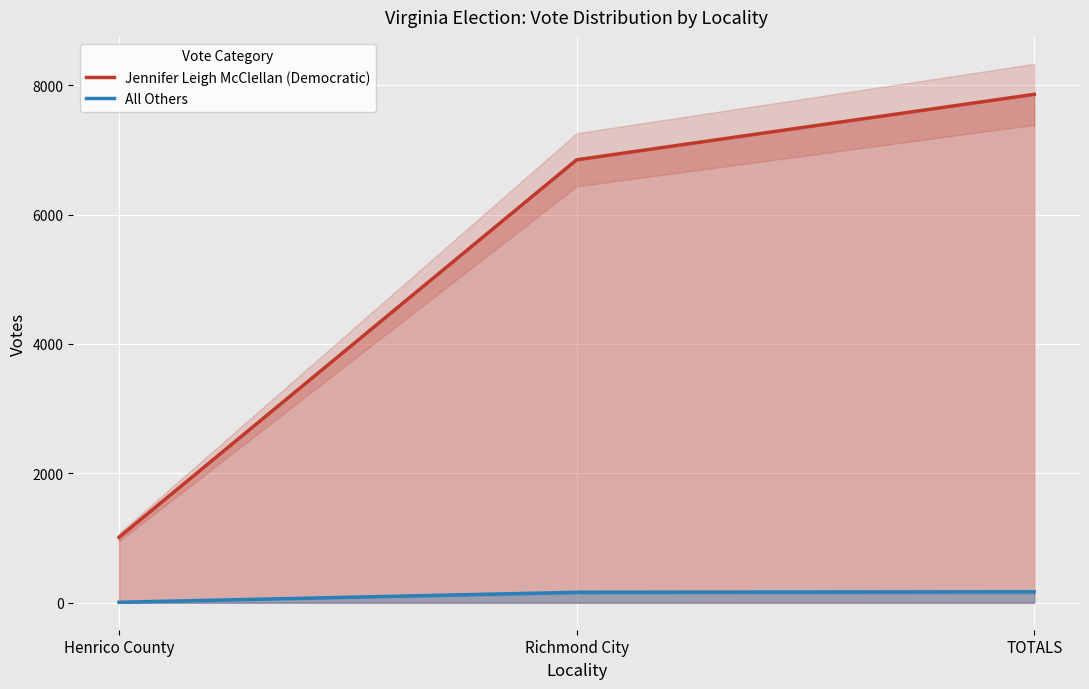

What is the highest value of the Jennifer Leigh McClellan (Democratic) series?

7859